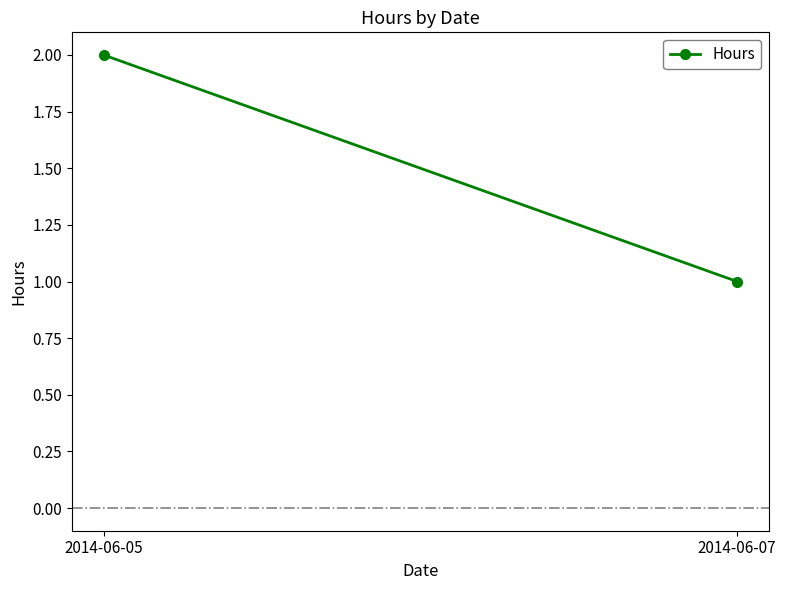

How many values are between 1 and 2?

2